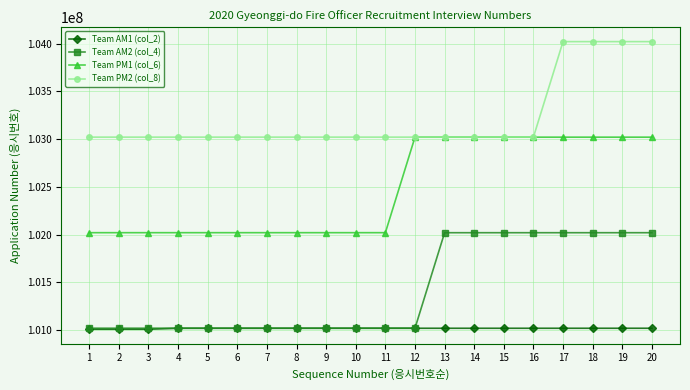

What is the smallest value displayed?

101010007